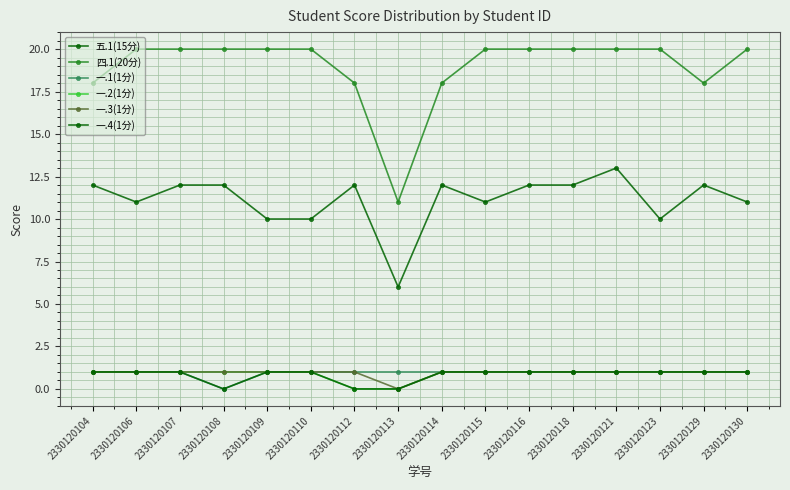

How many distinct data groups are displayed?

6